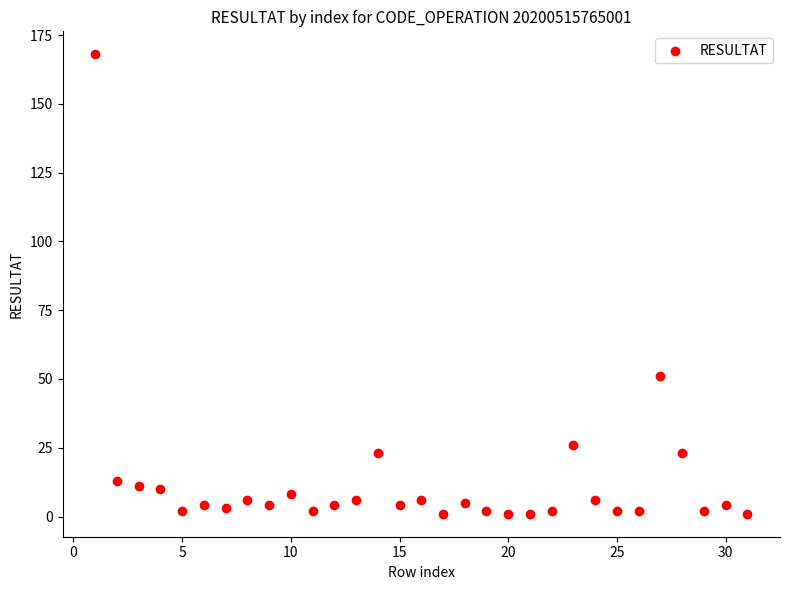

What is the range of X values (max minus min)?

30